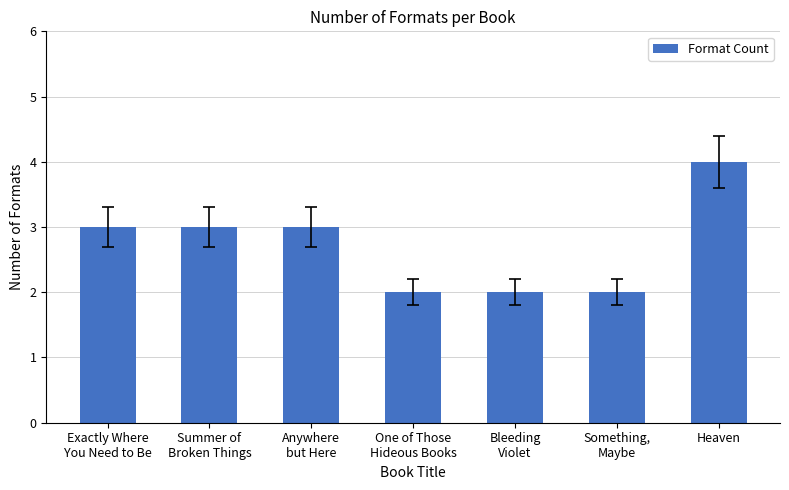

What is the maximum value shown in the chart?

4